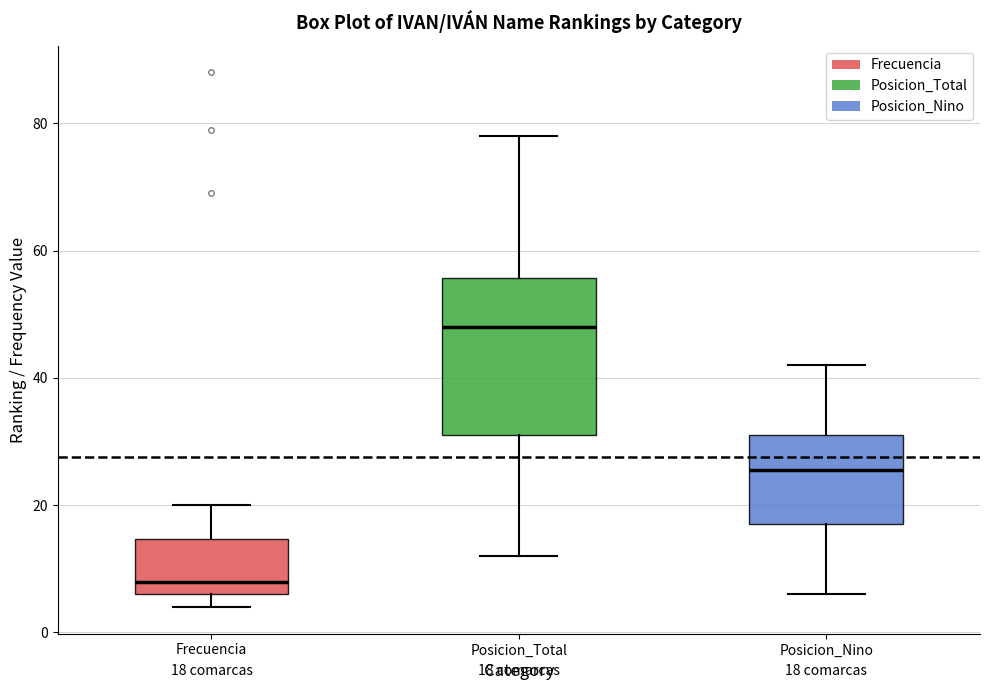

Comparing the boxes themselves (not the whiskers), which one is the tallest?

Posicion_Total